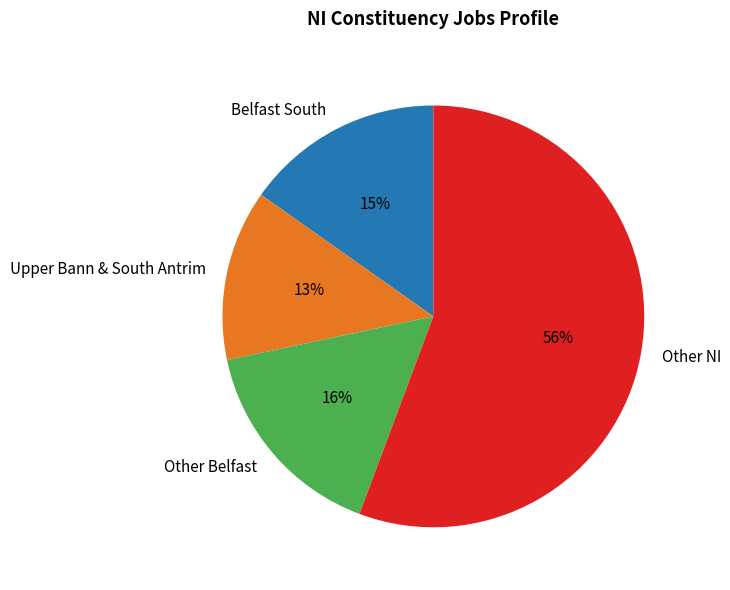

True or false: Other Belfast accounts for 9% of the total.

False